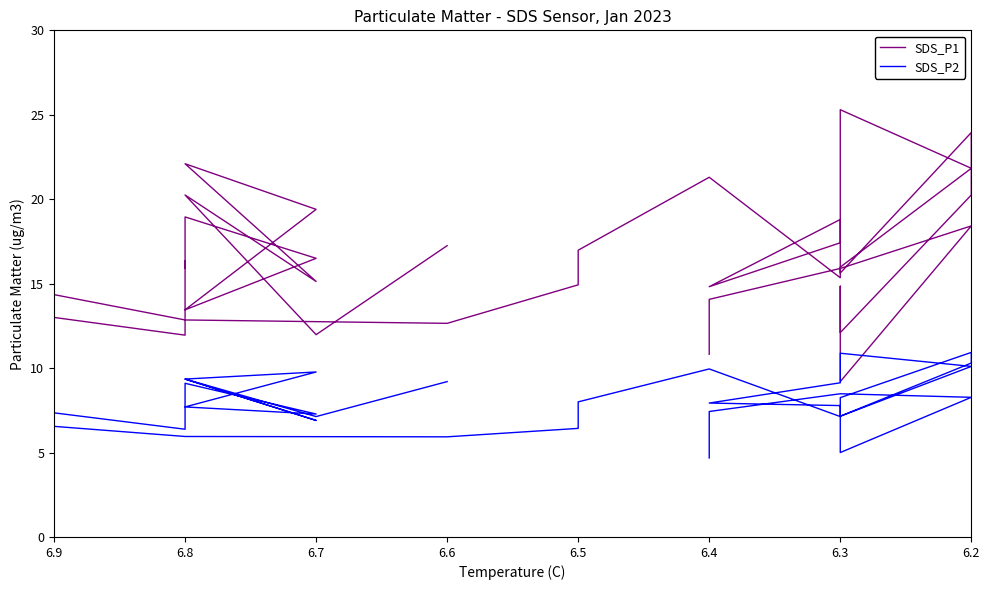

Reading left to right, transcribe all the data shown in this chart.

SDS_P1: 17.2	12.0	20.2	15.1	22.1	19.4	13.4	16.5	18.9	15.9	16.3	11.9	13.0	17.4	16.6	22.6	14.3	12.8	12.7	14.9	17.0	21.3	15.3	18.8	14.8	17.4	25.3	21.8	16.0	15.6	23.9	21.9	20.2	12.1	14.8	9.2	18.4	15.9	14.1	10.8
SDS_P2: 9.2	7.1	9.3	6.9	9.3	9.8	7.7	7.3	9.1	8.8	8.2	6.4	7.3	7.5	7.5	7.8	6.5	6.0	5.9	6.4	8.0	9.9	7.1	7.8	7.9	9.1	10.9	10.1	7.2	8.2	10.9	10.7	10.3	7.2	7.2	5.0	8.3	8.5	7.4	4.7